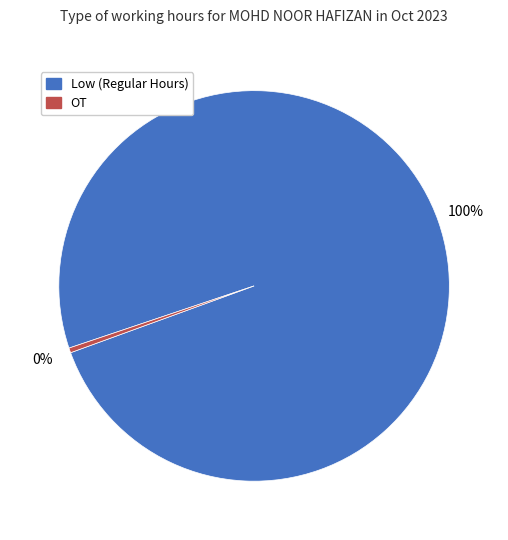

Rank the categories by value from lowest to highest.

OT, Low (Regular Hours)